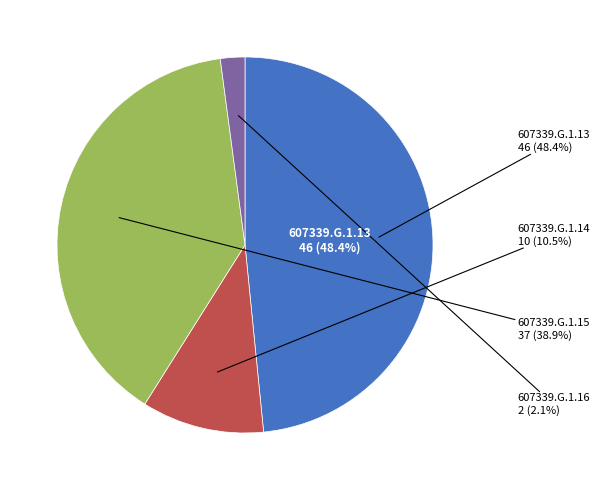

How many segments does this pie chart have?

4